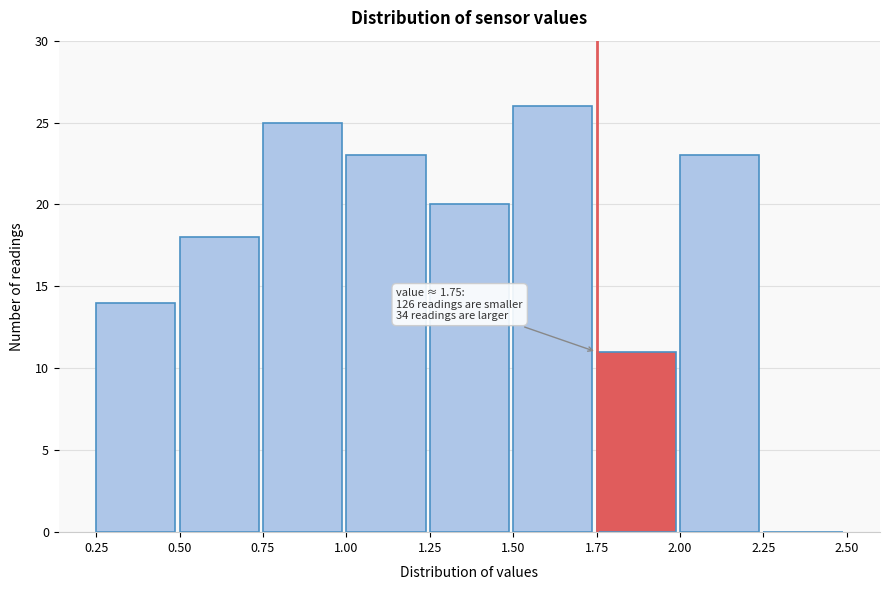

Which range on the x-axis has the tallest bar?

1.50 to 1.75